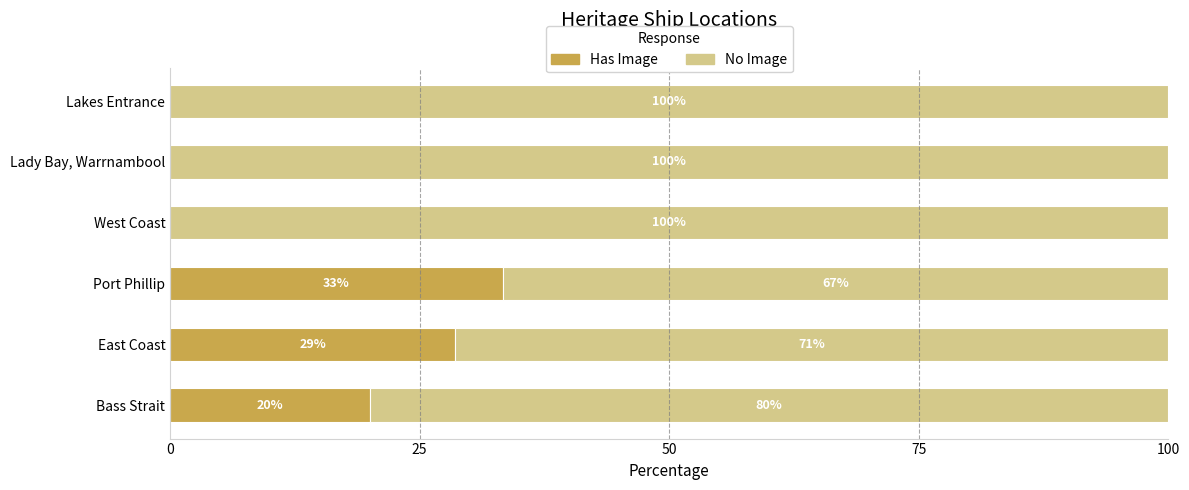

What is the total value across all series at West Coast?

100.0